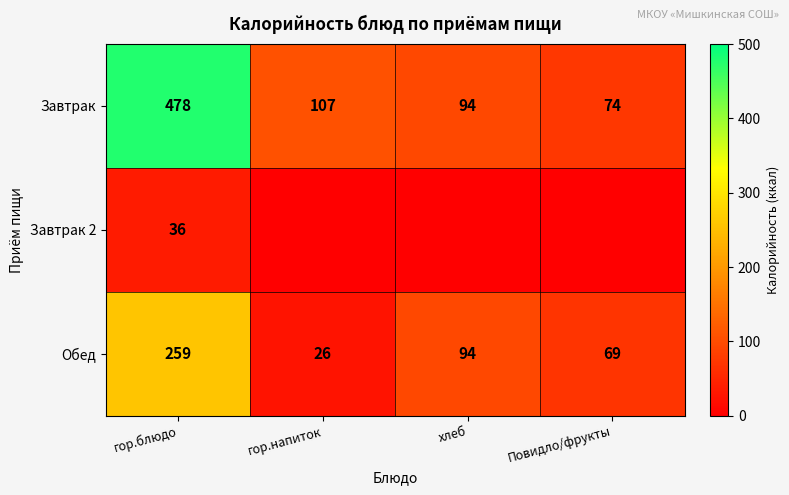

What is the maximum value shown in the chart?

478